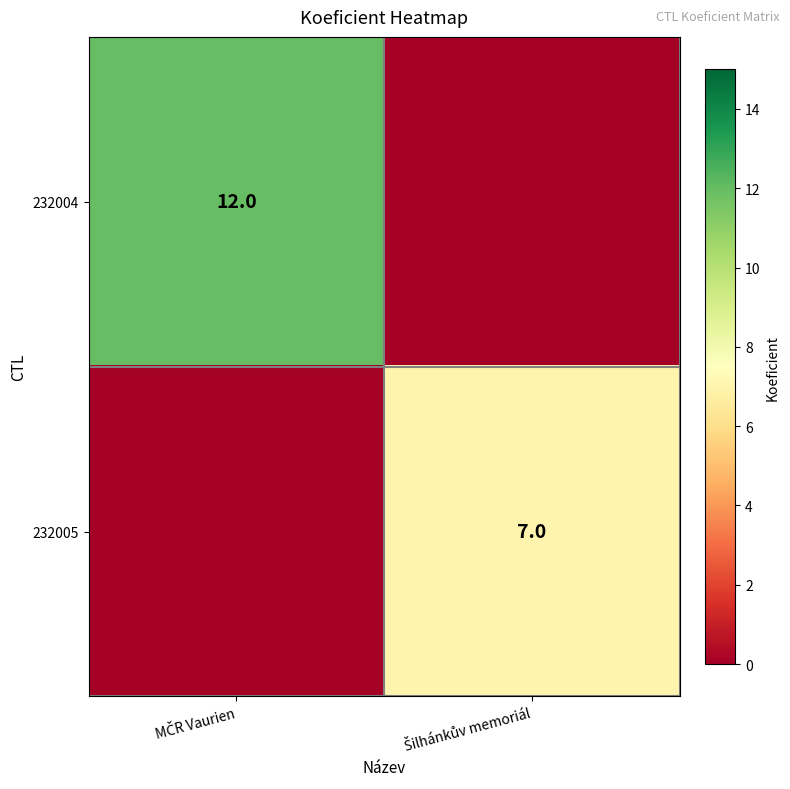

The 232004 series shows 7 at MČR Vaurien. True or false?

False